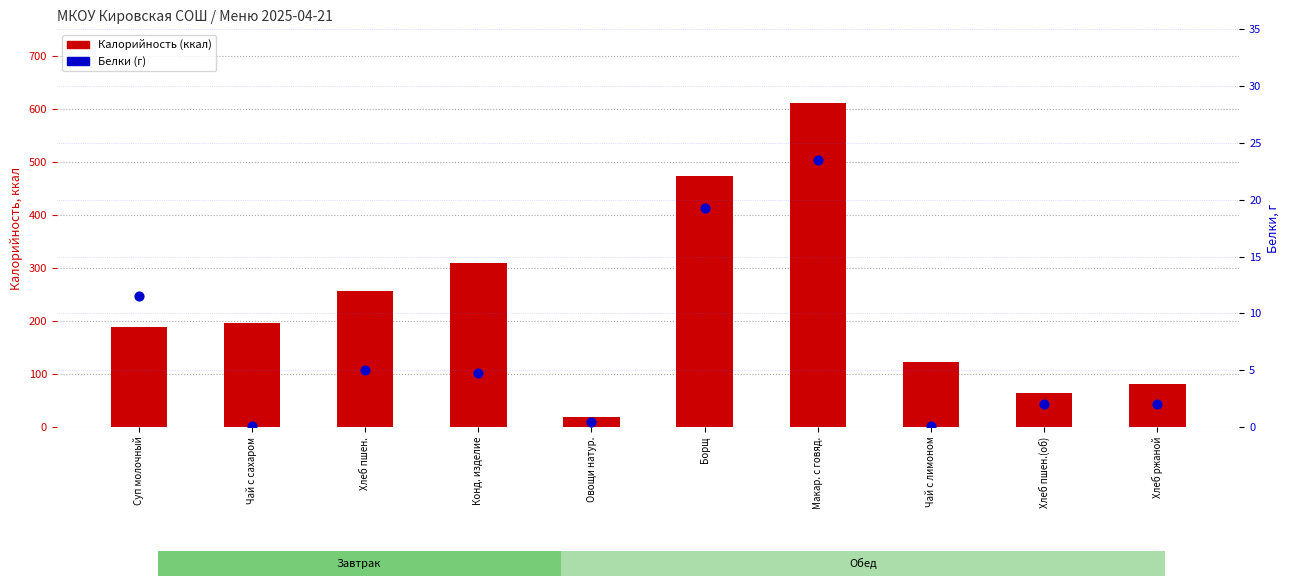

What is the total value across all series at Хлеб ржаной?

84.0